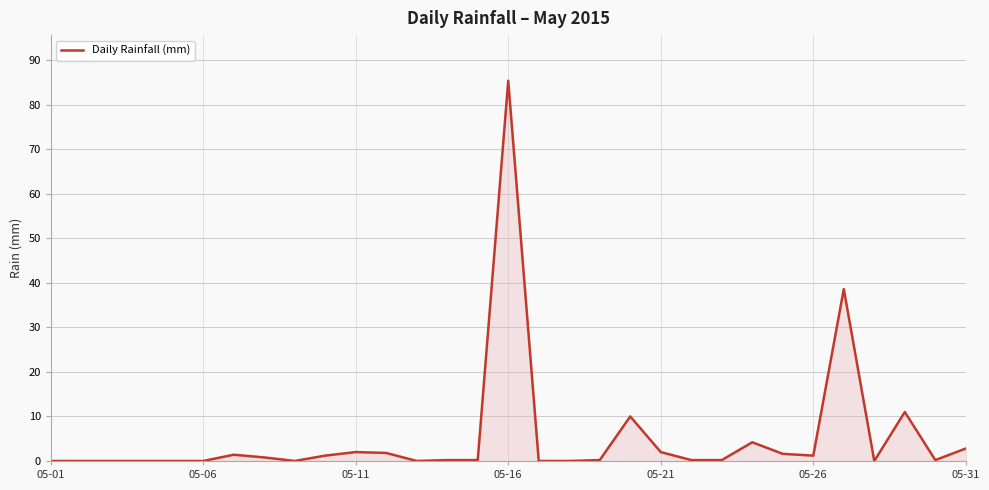

What is the maximum value shown in the chart?

85.4